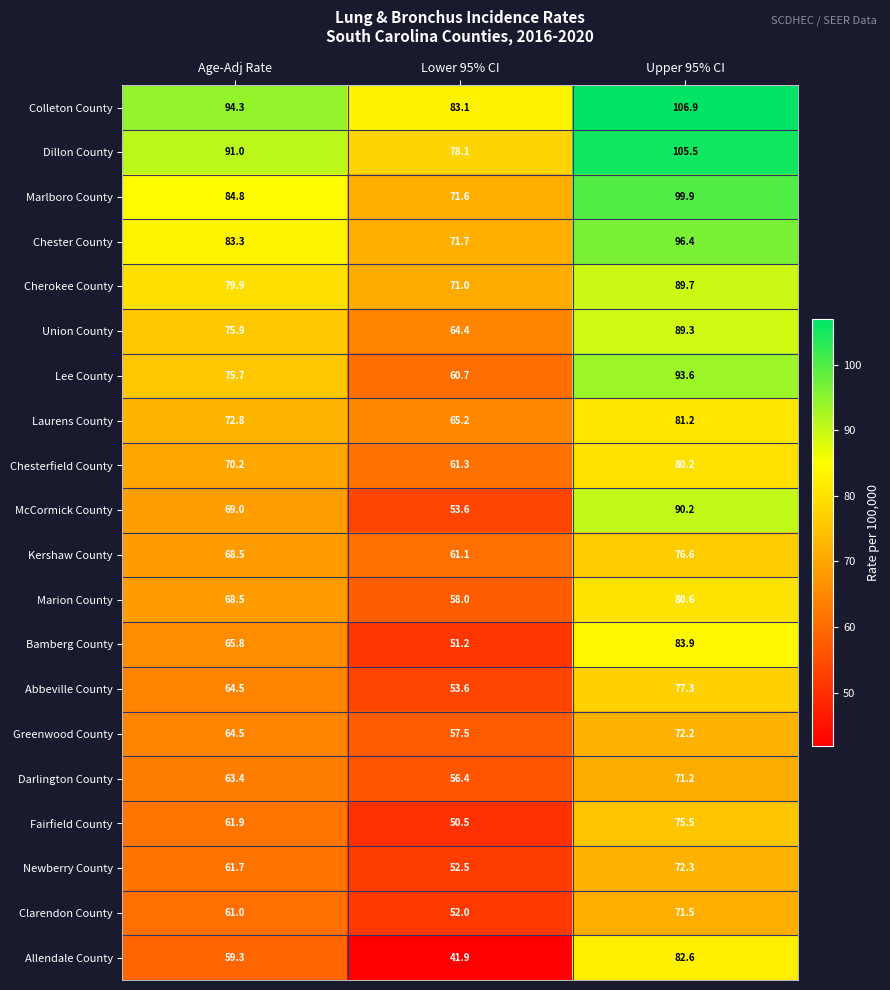

What is the total value across all series at Age-Adj Rate?

1436.0